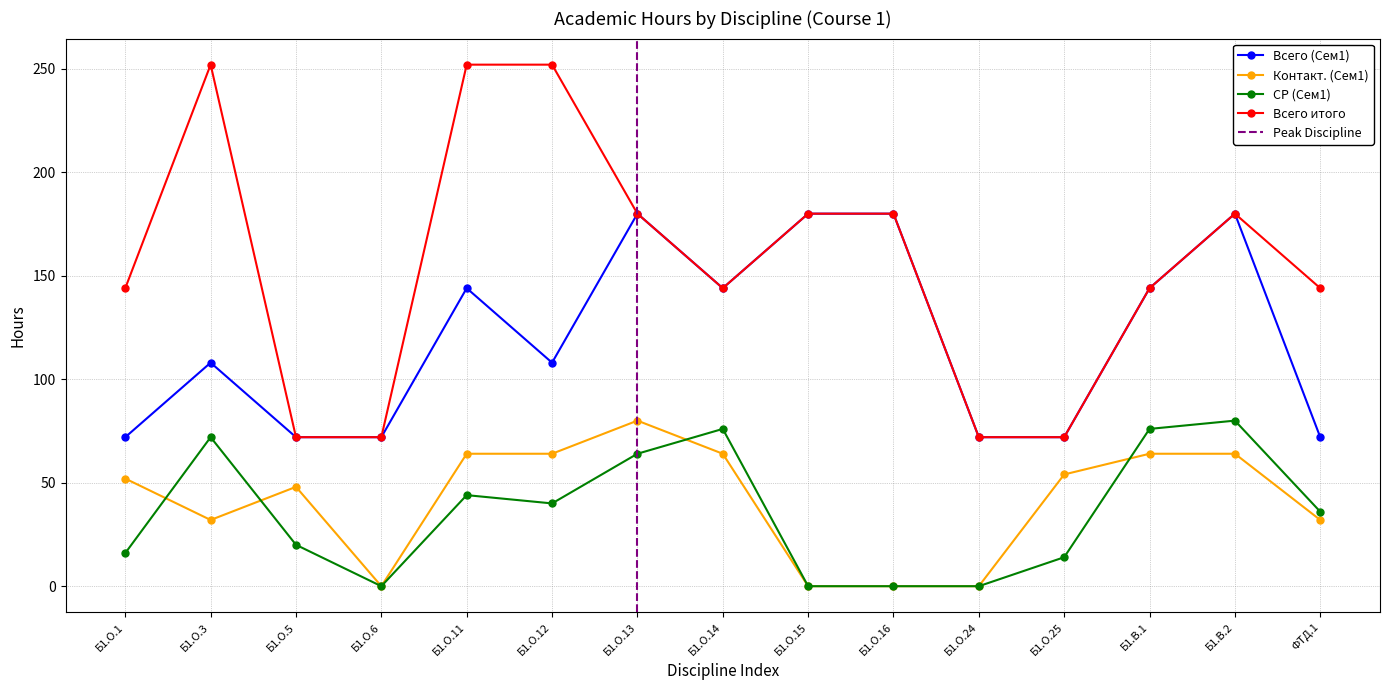

Which series has the largest total across all categories?

Всего итого